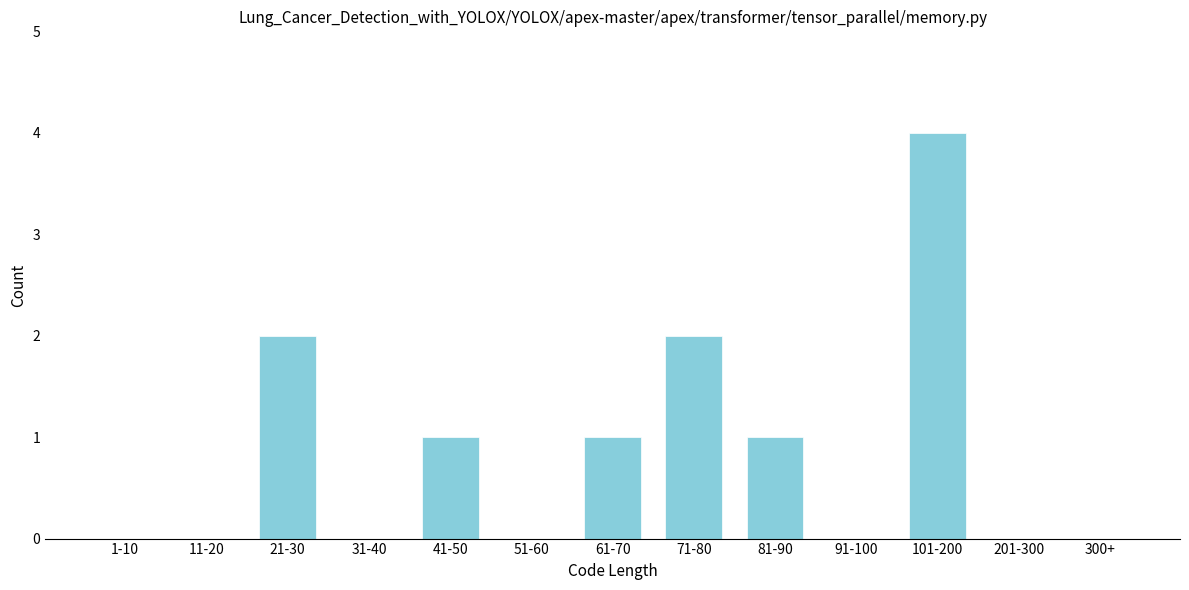

Reading left to right, transcribe all the data shown in this chart.

1-10=0	11-20=0	21-30=2	31-40=0	41-50=1	51-60=0	61-70=1	71-80=2	81-90=1	91-100=0	101-200=4	201-300=0	300+=0